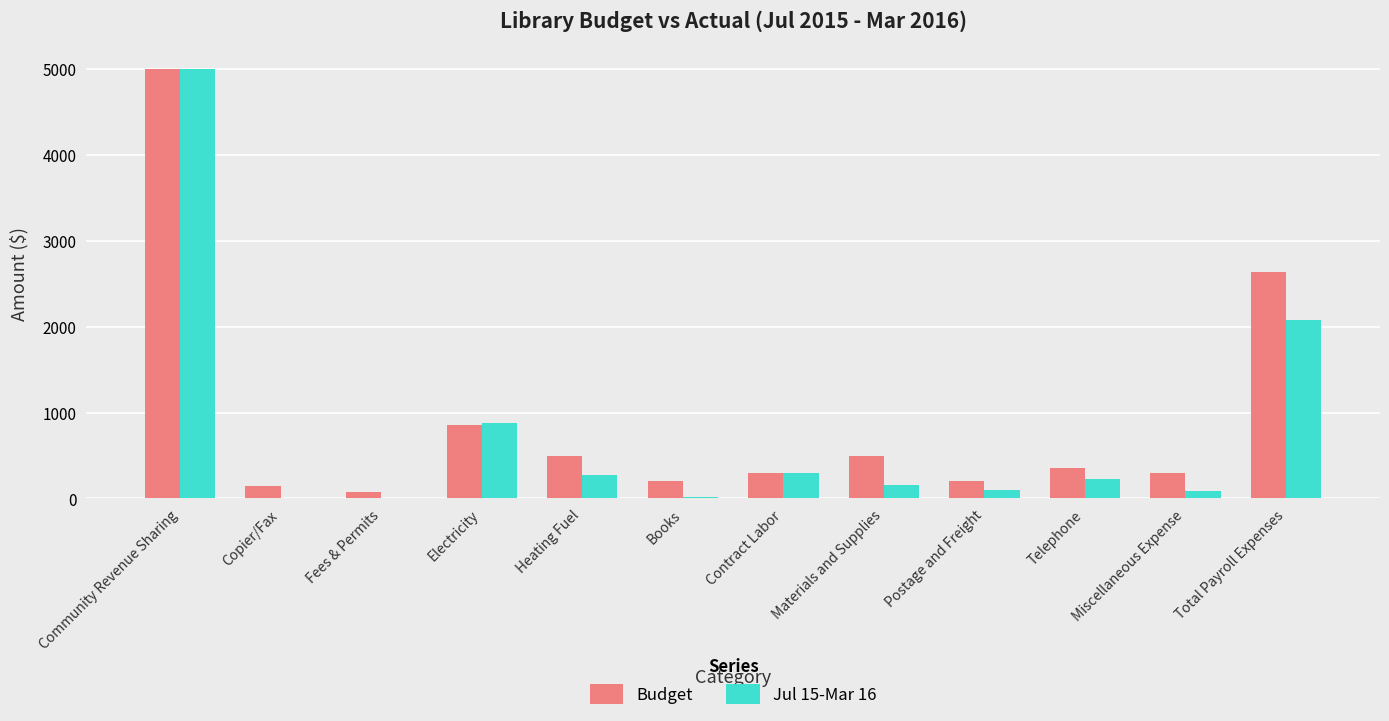

Which label corresponds to the largest value in the chart?

Community Revenue Sharing